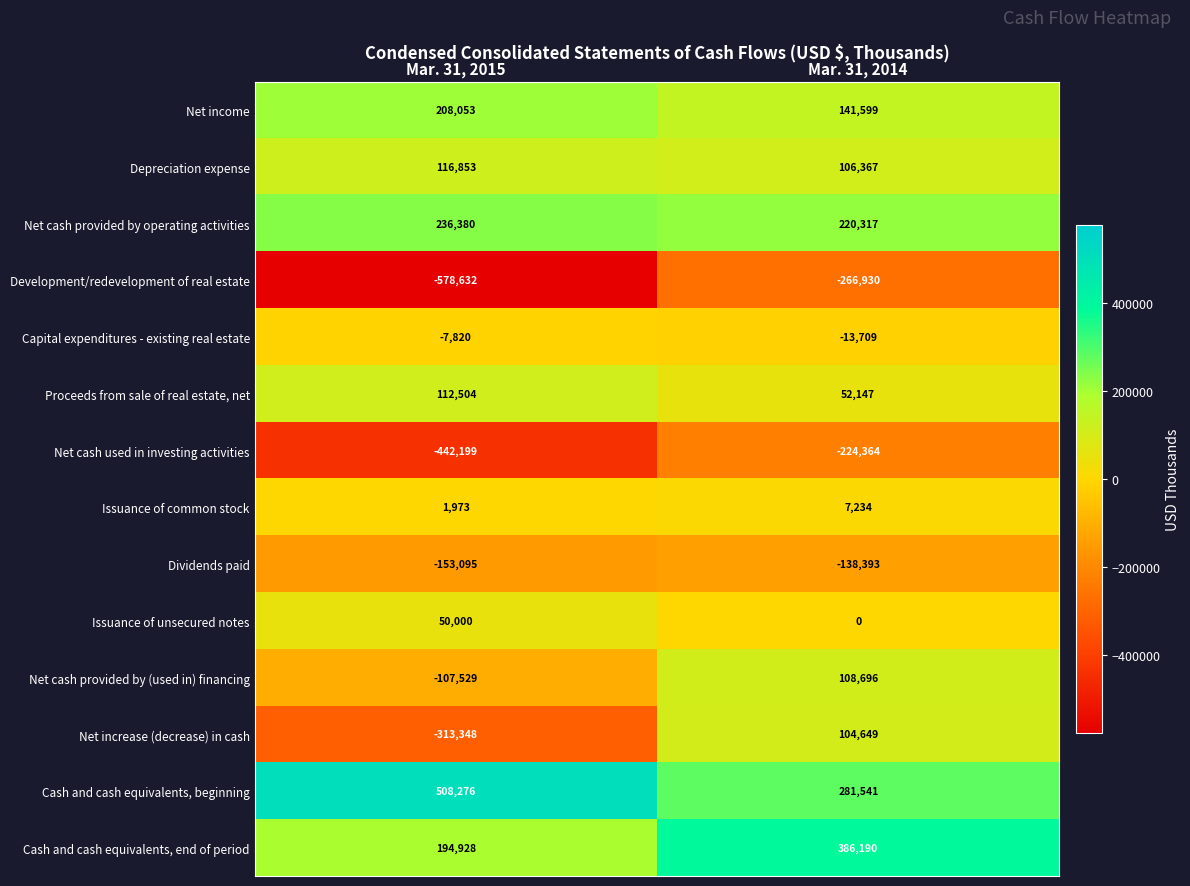

Which series has the largest range (max minus min)?

Net increase (decrease) in cash